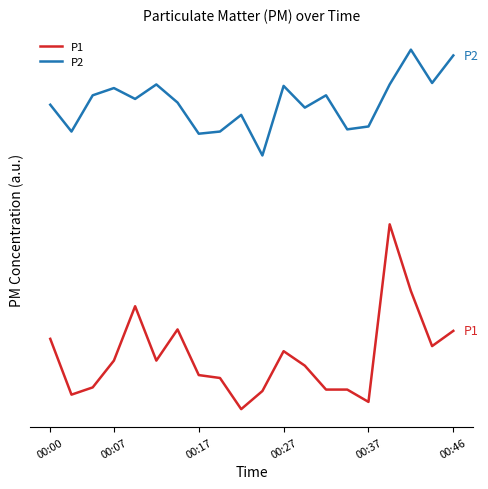

Does the chart have visible grid lines?

No